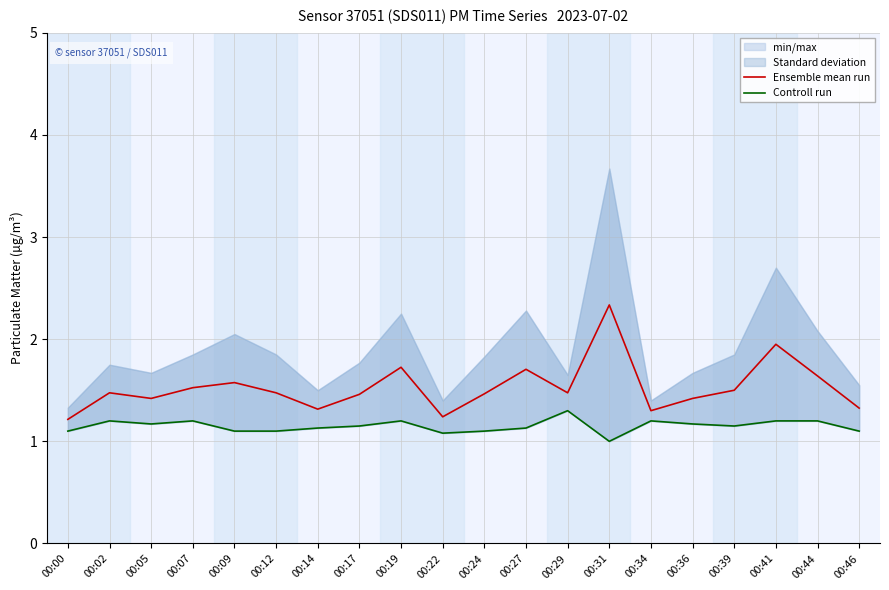

List the labels in order of Ensemble mean run value, smallest first.

00:00, 00:22, 00:34, 00:14, 00:46, 00:05, 00:36, 00:17, 00:24, 00:02, 00:12, 00:29, 00:39, 00:07, 00:09, 00:44, 00:27, 00:19, 00:41, 00:31